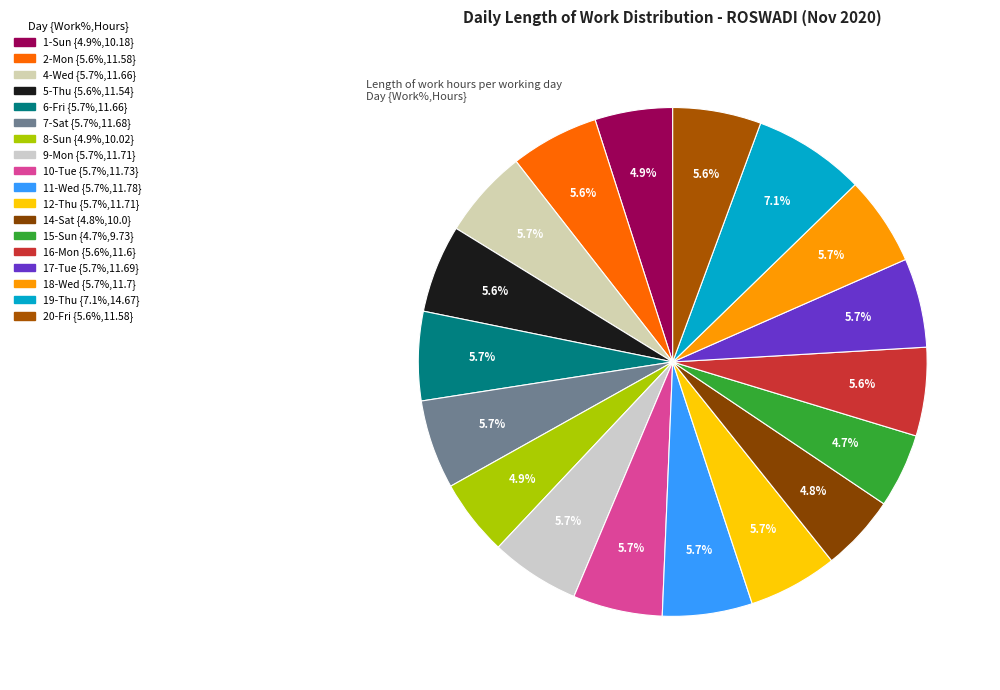

How many slices are in this pie chart?

18